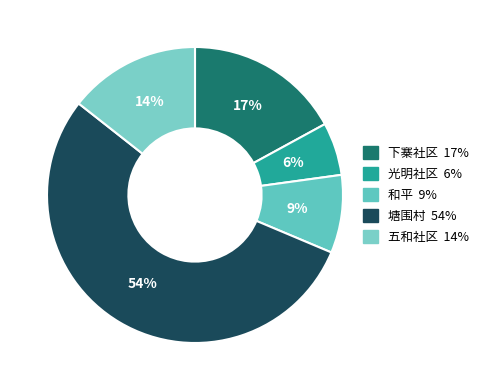

Combined, do 光明社区 and 五和社区 account for over 50%?

No